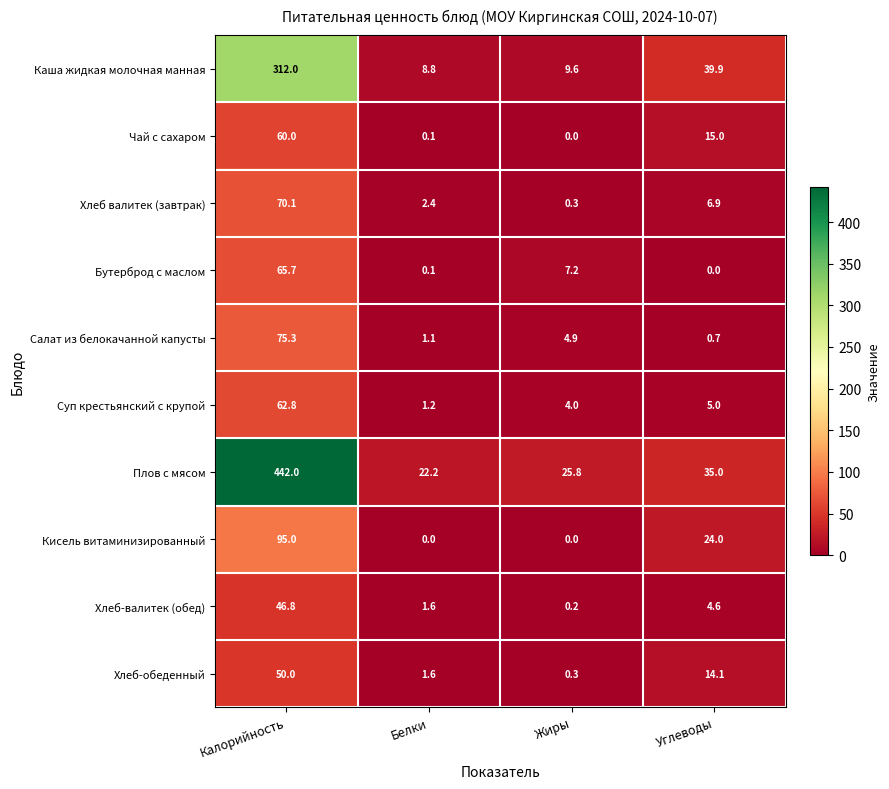

The Кисель витаминизированный series shows 0.0 at Белки. True or false?

True